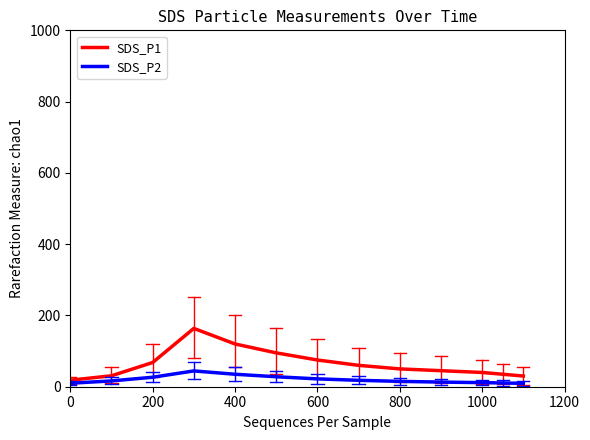

Which series has the largest total across all categories?

SDS_P1